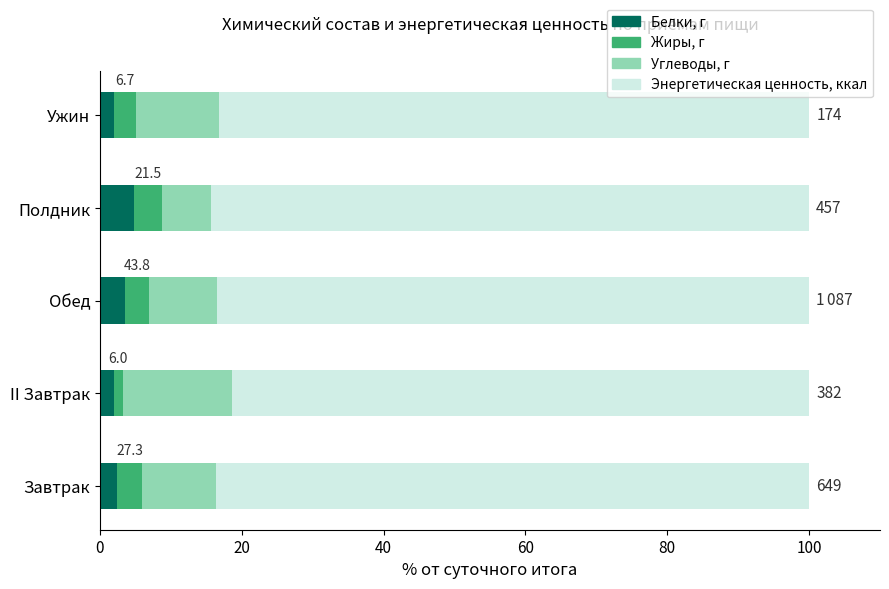

What is the total value across all series at Полдник?

100.0